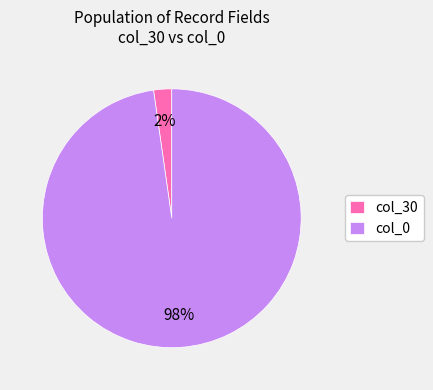

To the nearest percent, what percentage of the pie is col_30?

2%